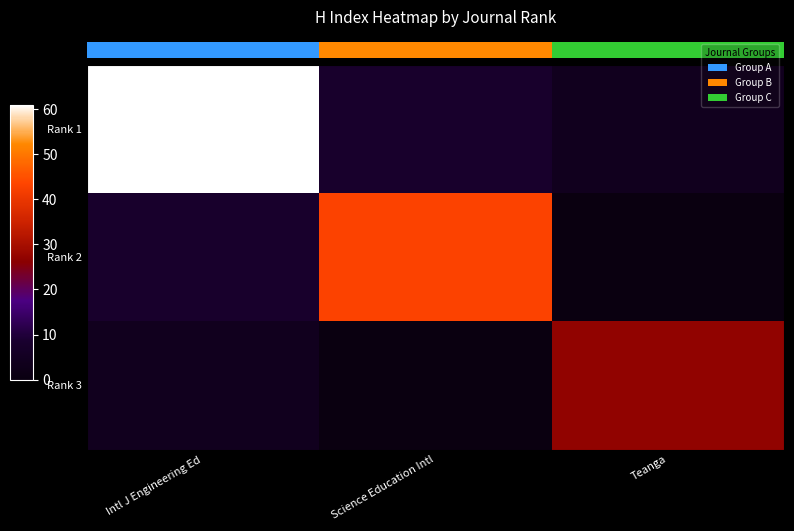

What is the difference between the second highest and minimum values in the Rank 2 series?

8